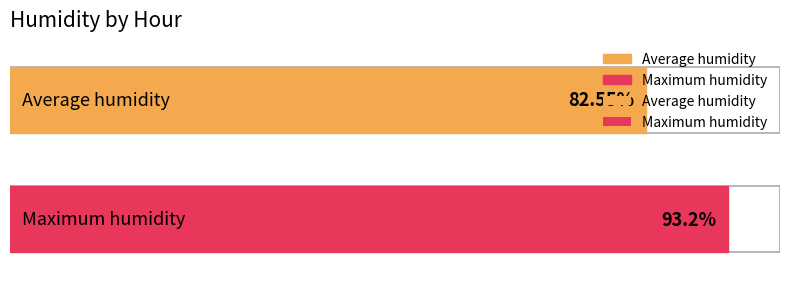

Are the bars grouped side by side (vs. stacked)?

Yes